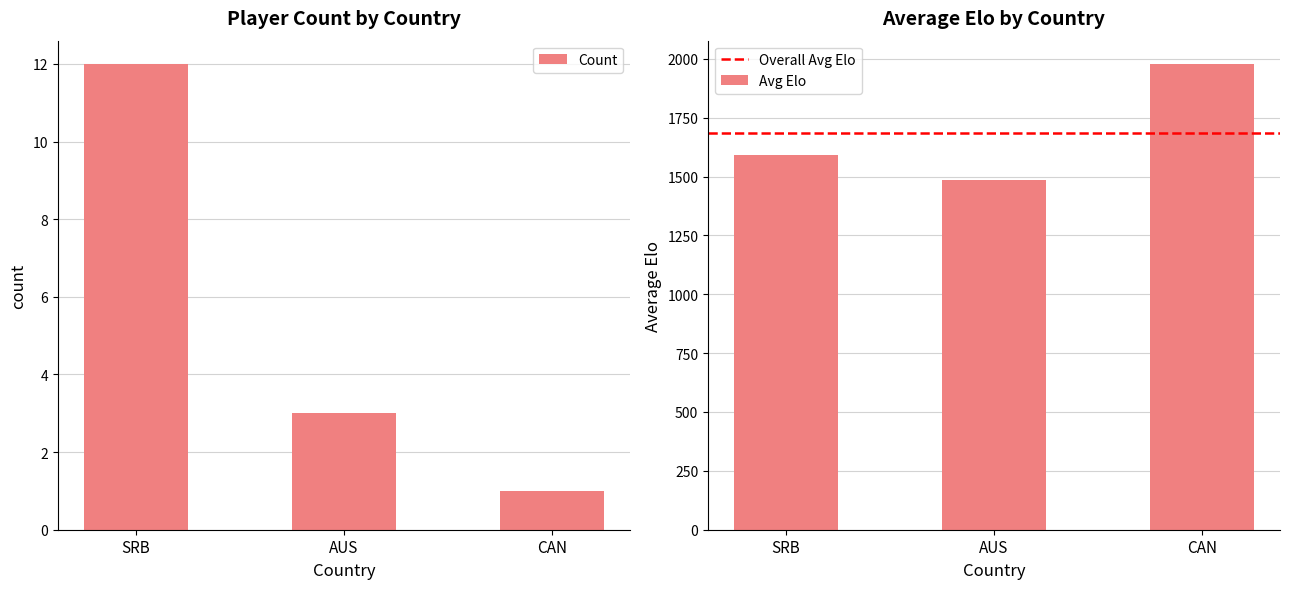

Is it true that Count equals 12 at SRB?

True